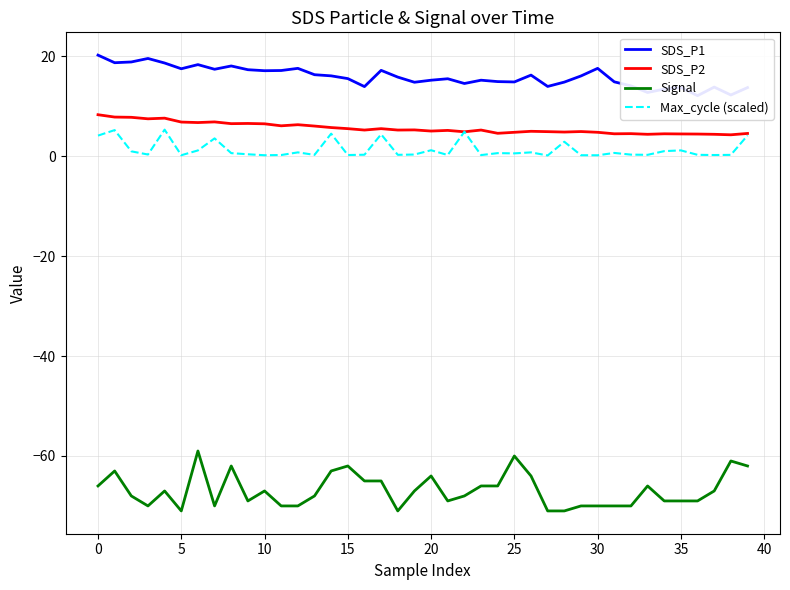

True or false: Signal and Max_cycle (scaled) intersect in this chart.

False